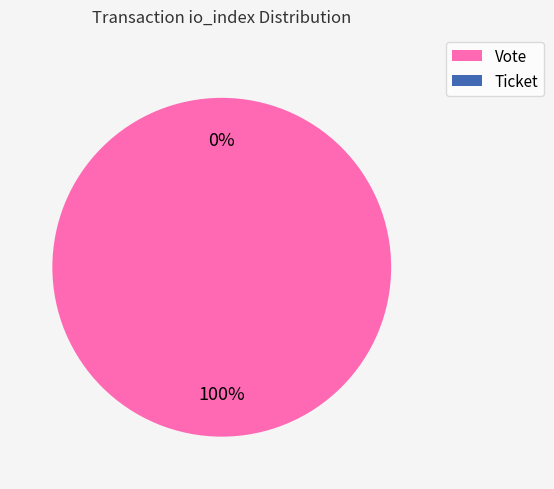

Count the number of slices in the pie.

2